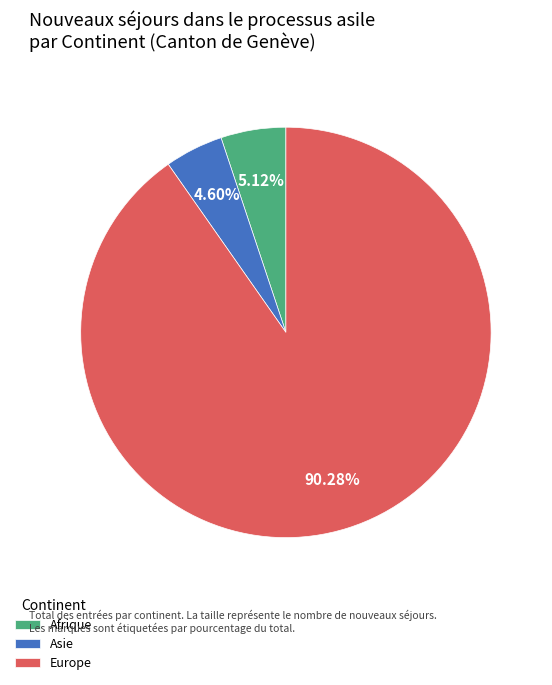

How many slices are in this pie chart?

3